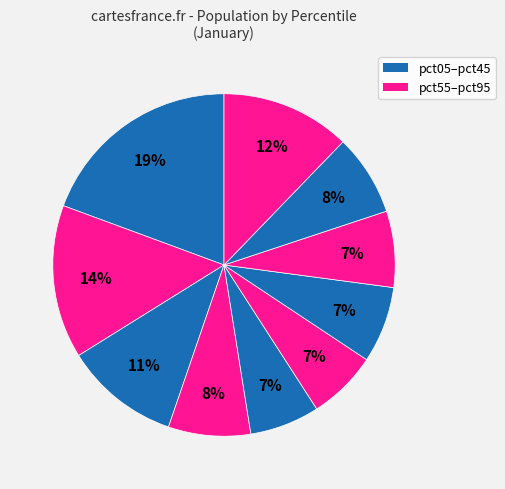

How many segments does this pie chart have?

10